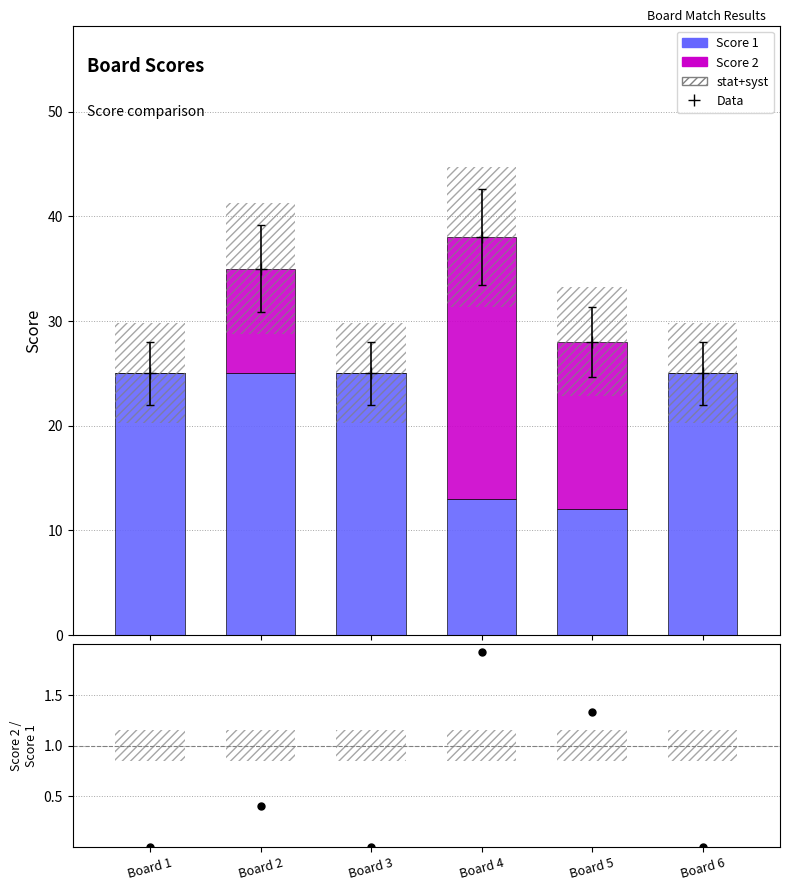

What is the total value across all series at Board 5?

29.3